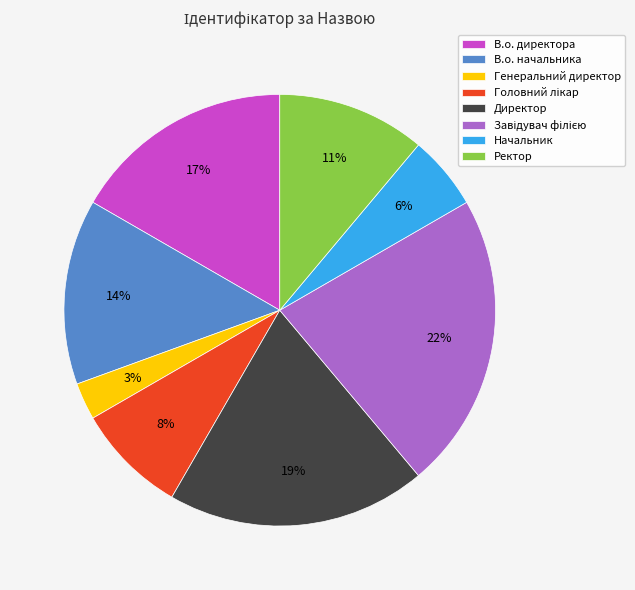

Is the sum of Директор and Начальник greater than half?

No